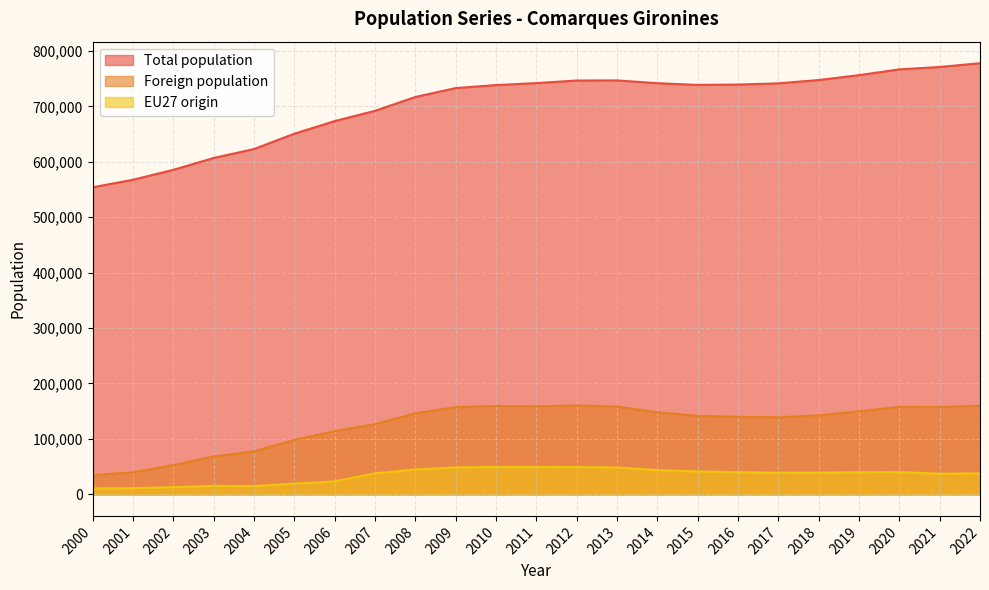

What is the spread (max minus min) of values at 2017?

702468